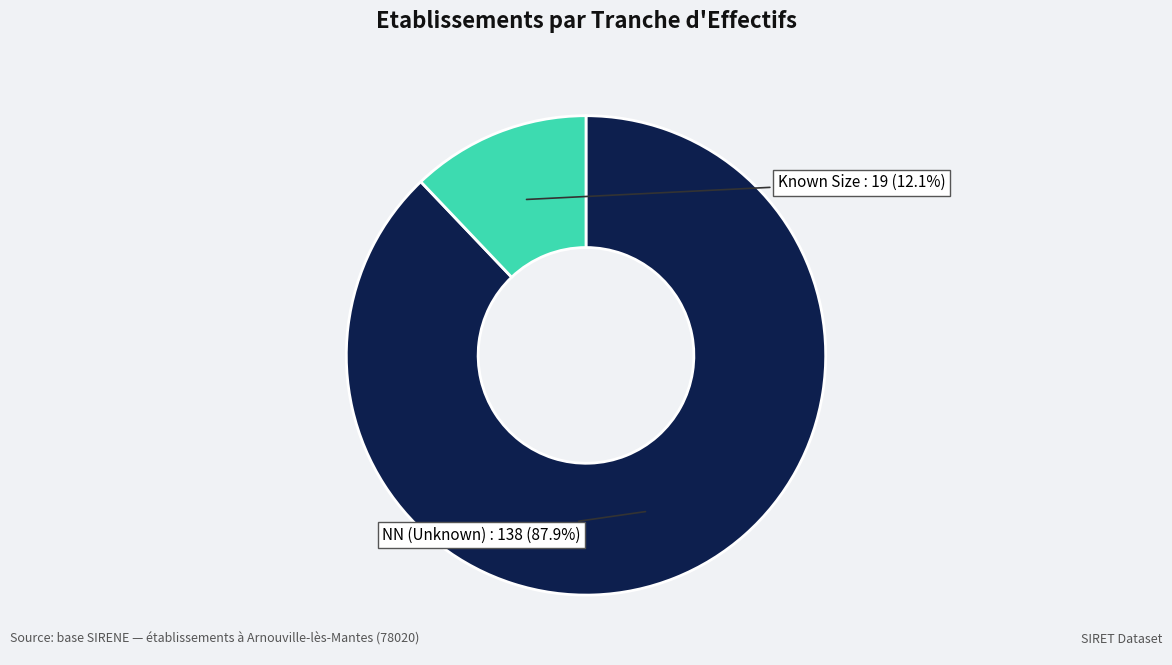

Is there a majority slice in this chart?

Yes